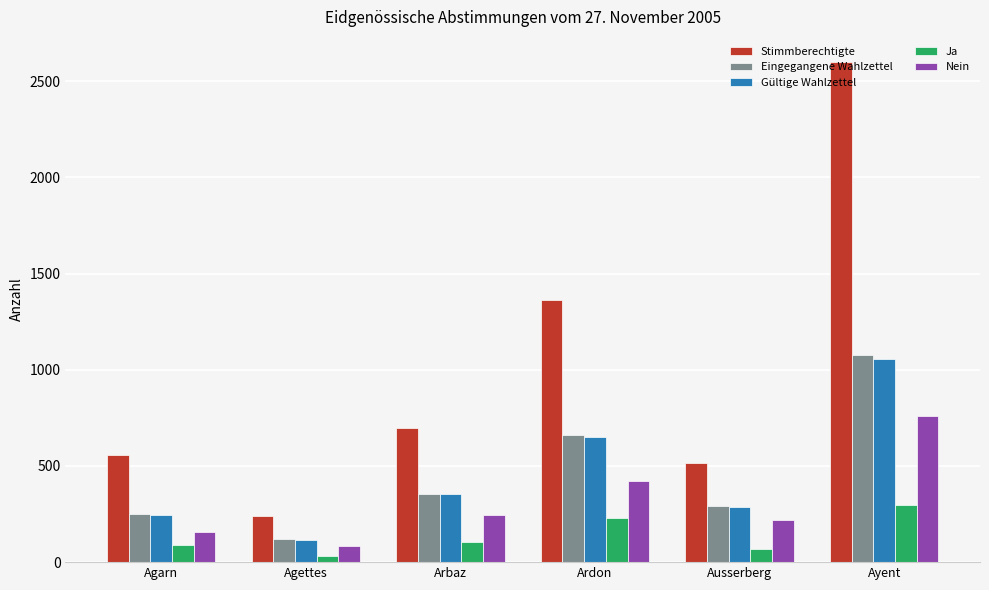

Where is Gültige Wahlzettel nearest to the value 585?

Ardon